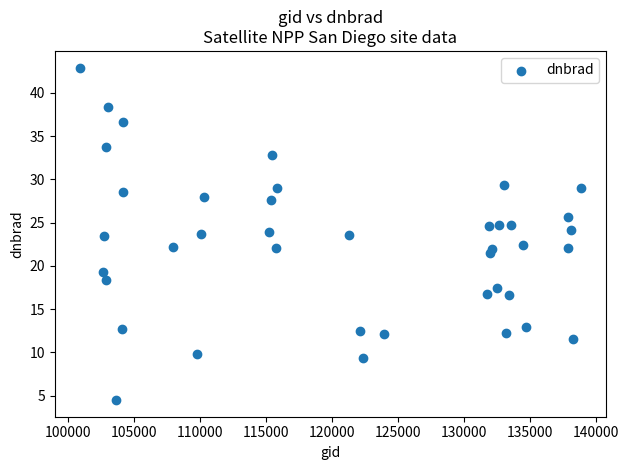

What is the range of Y values (max minus min)?

38.4